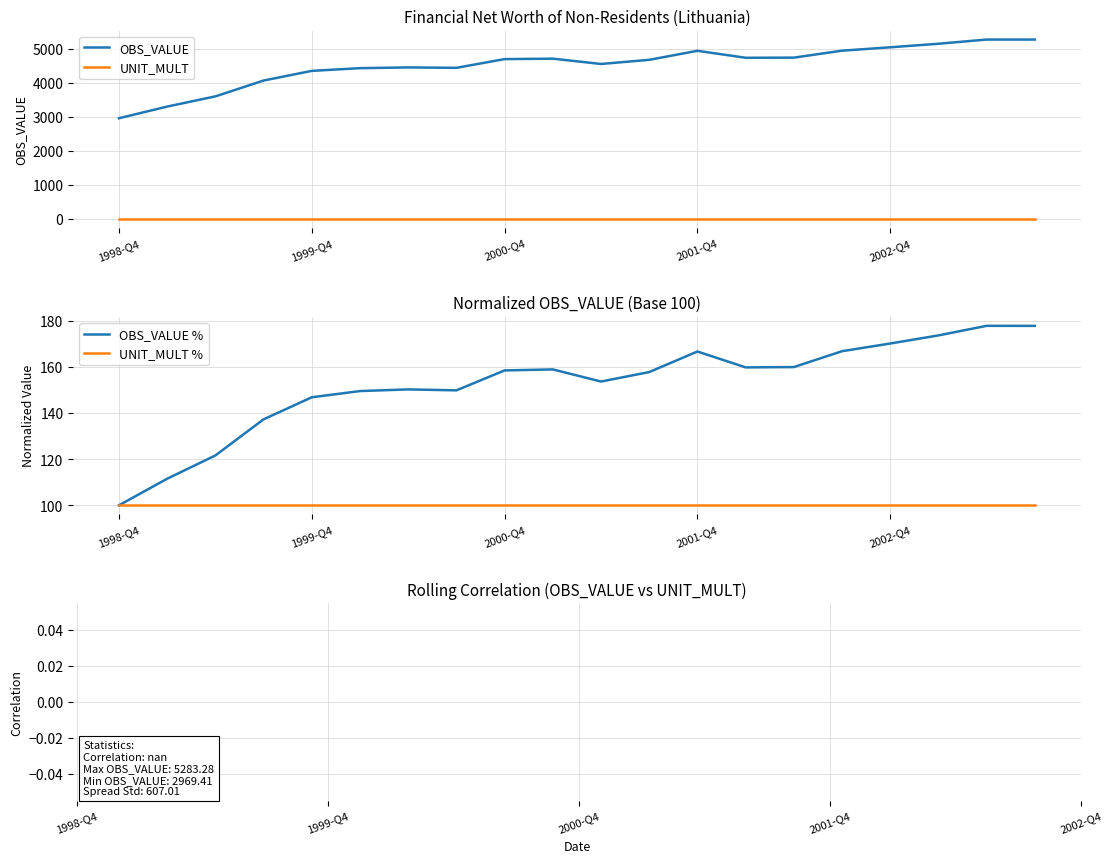

Reading left to right, extract all data points from this chart.

2969.4	3312.3	3612.1	4077.9	4362.2	4442.2	4463.9	4451.5	4708.5	4721.5	4565.1	4687.2	4952.2	4747.6	4751.5	4956.3	5055.3	5160.0	5283.3	5282.8